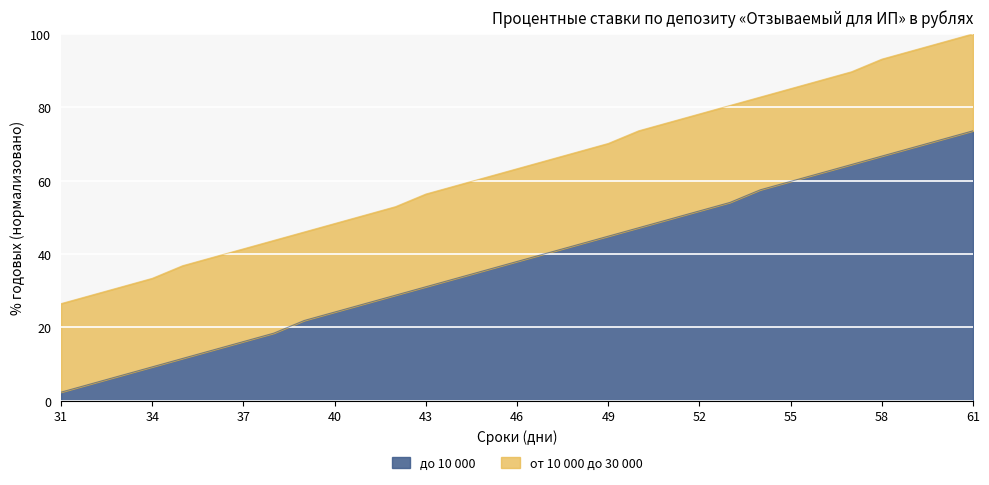

True or false: от 10 000 до 30 000 and до 10 000 intersect in this chart.

False